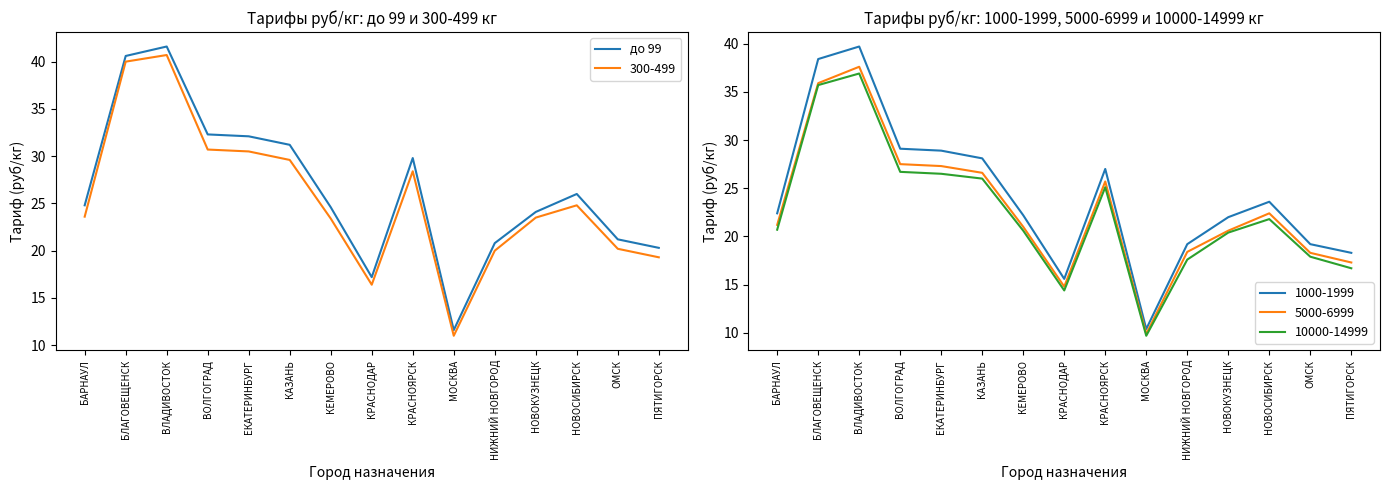

What is the change in value from БАРНАУЛ to ПЯТИГОРСК?

-4.5